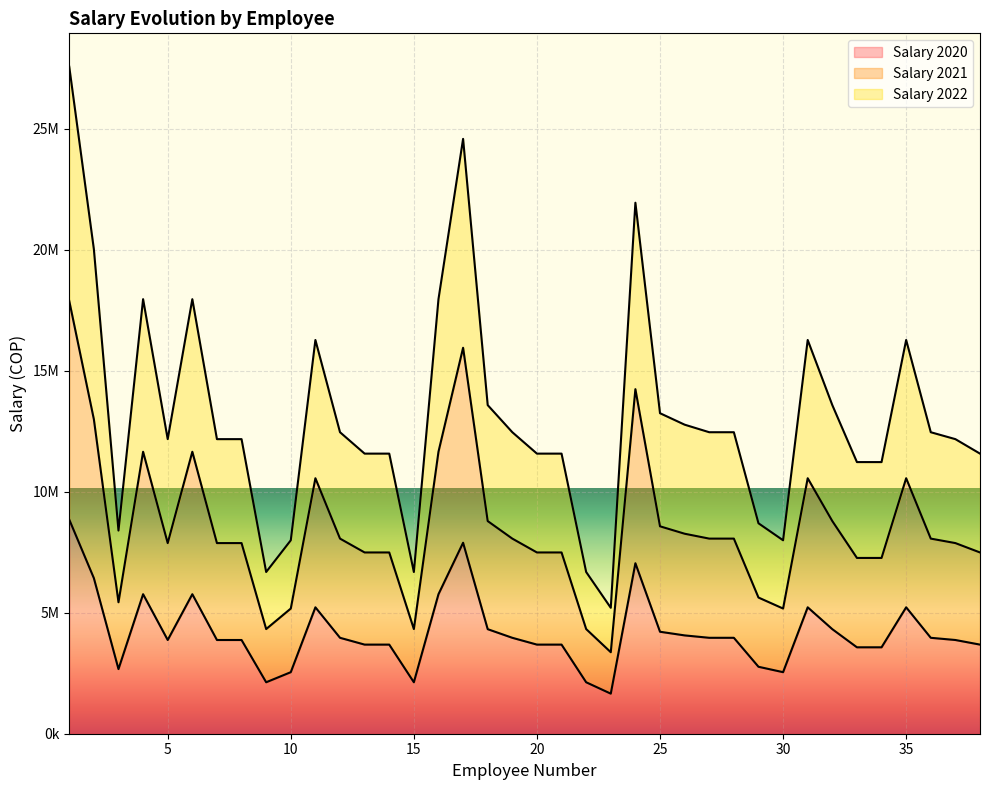

Does the chart display data point markers on the line(s)?

No